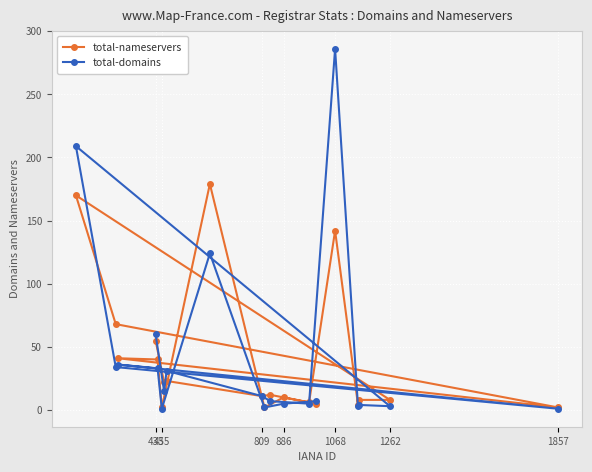

What is the maximum value shown in the chart?

286